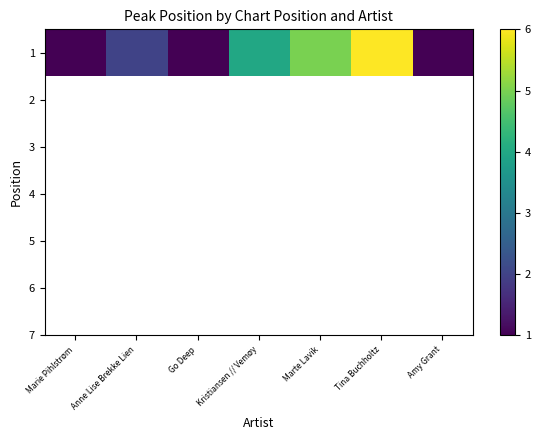

Reading right to left, list all the values displayed in this chart.

1	6	5	4	1	2	1